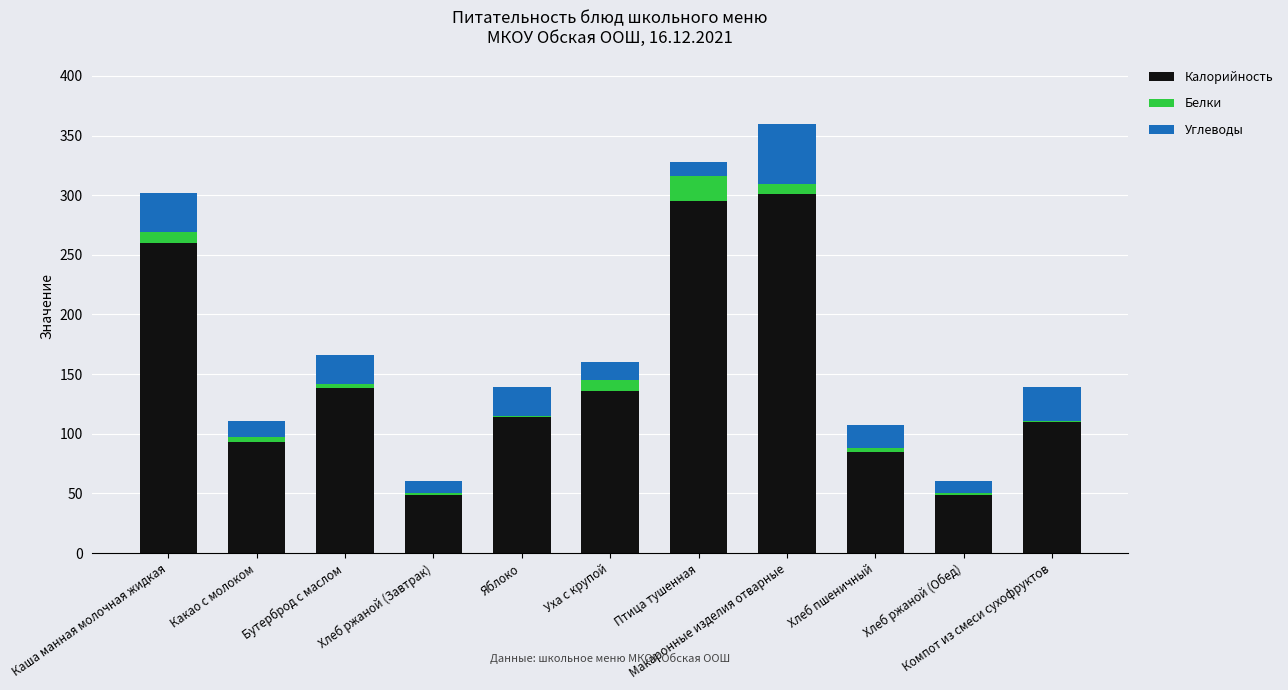

What is the sum of all Калорийность values?

1630